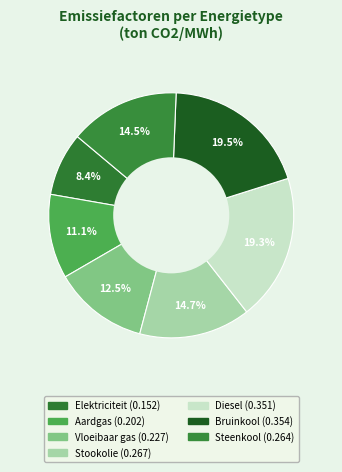

Which has a higher value, Stookolie or Vloeibaar gas?

Stookolie